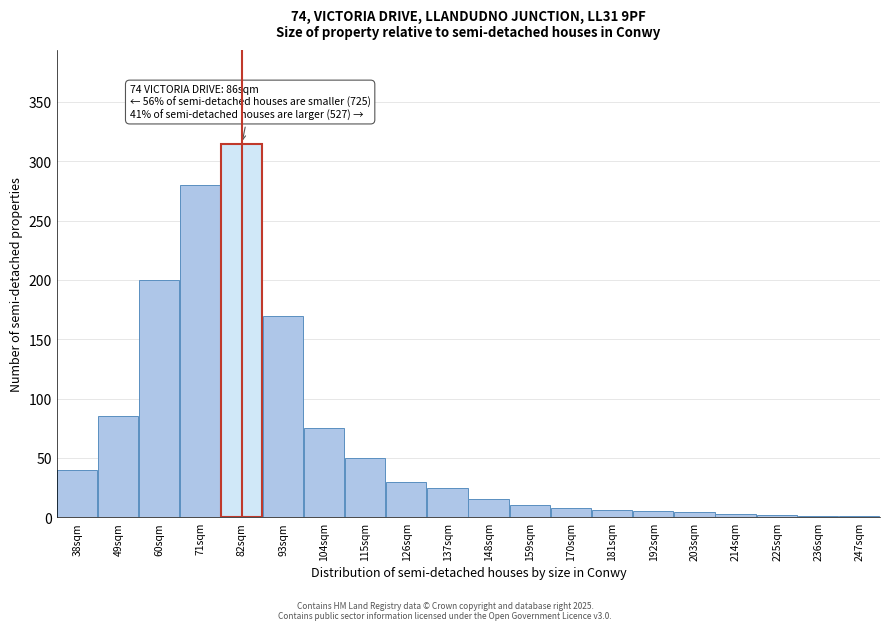

What is the sum of all values?

1325